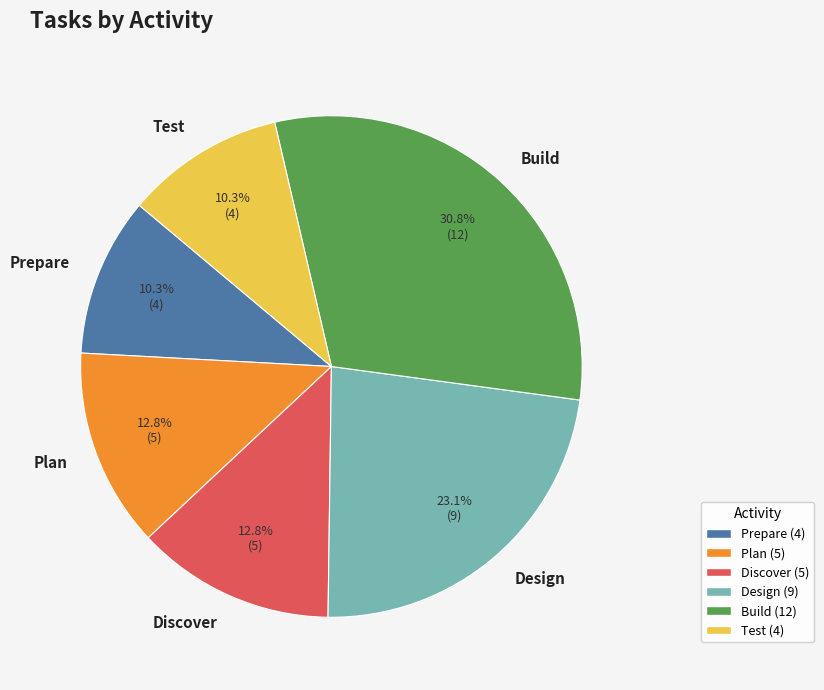

Is it true that Build is 31% of the pie?

True